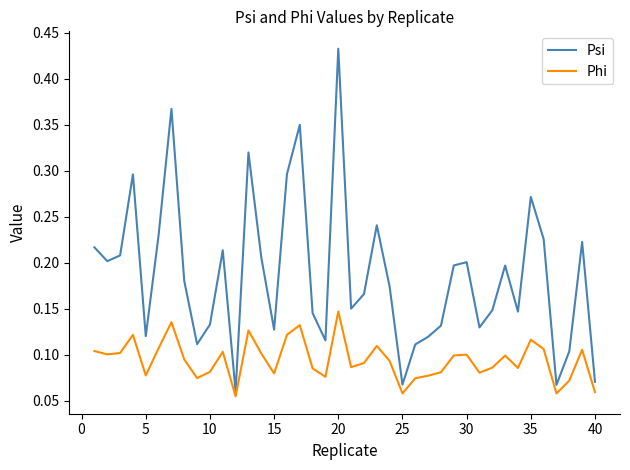

Rank the series by their maximum value, from lowest to highest.

Phi, Psi